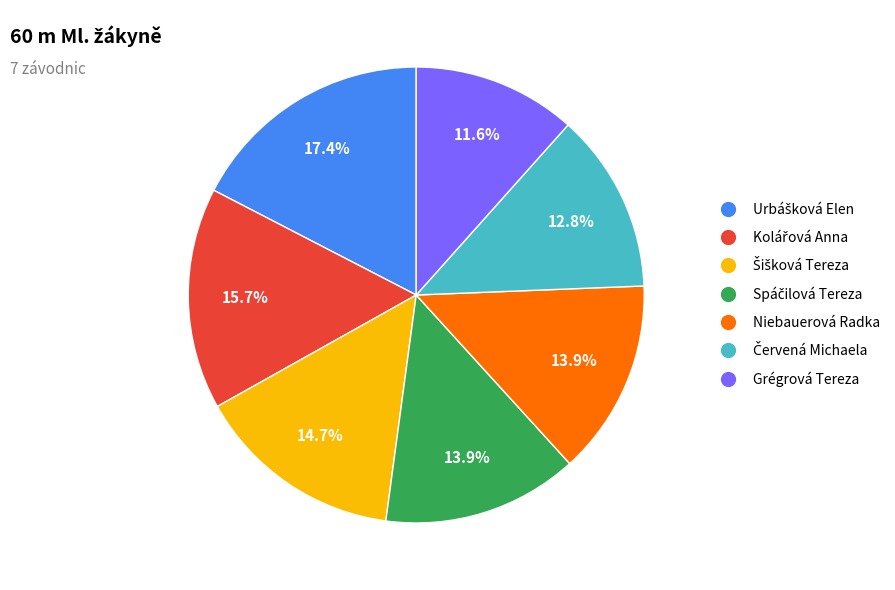

How many segments does this pie chart have?

7